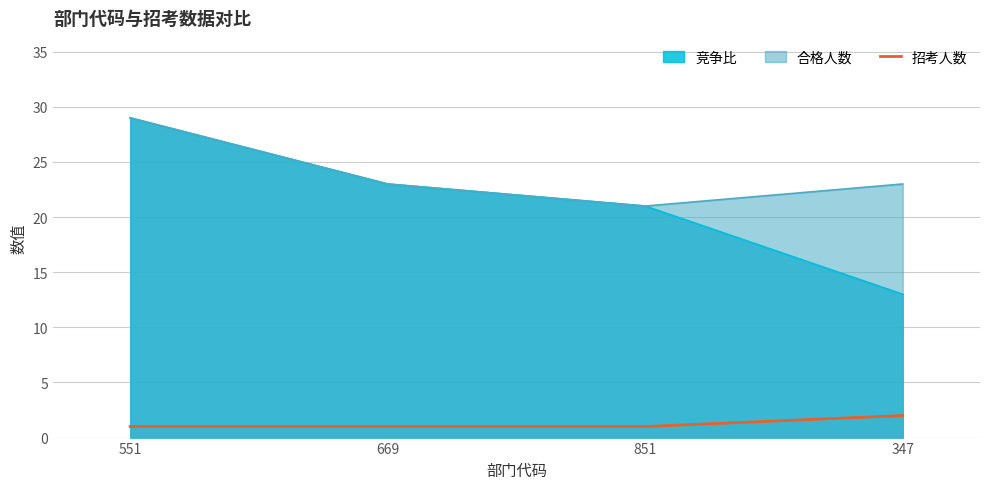

Is the value of 竞争比 at 669 greater than the value of 招考人数 at 669?

Yes